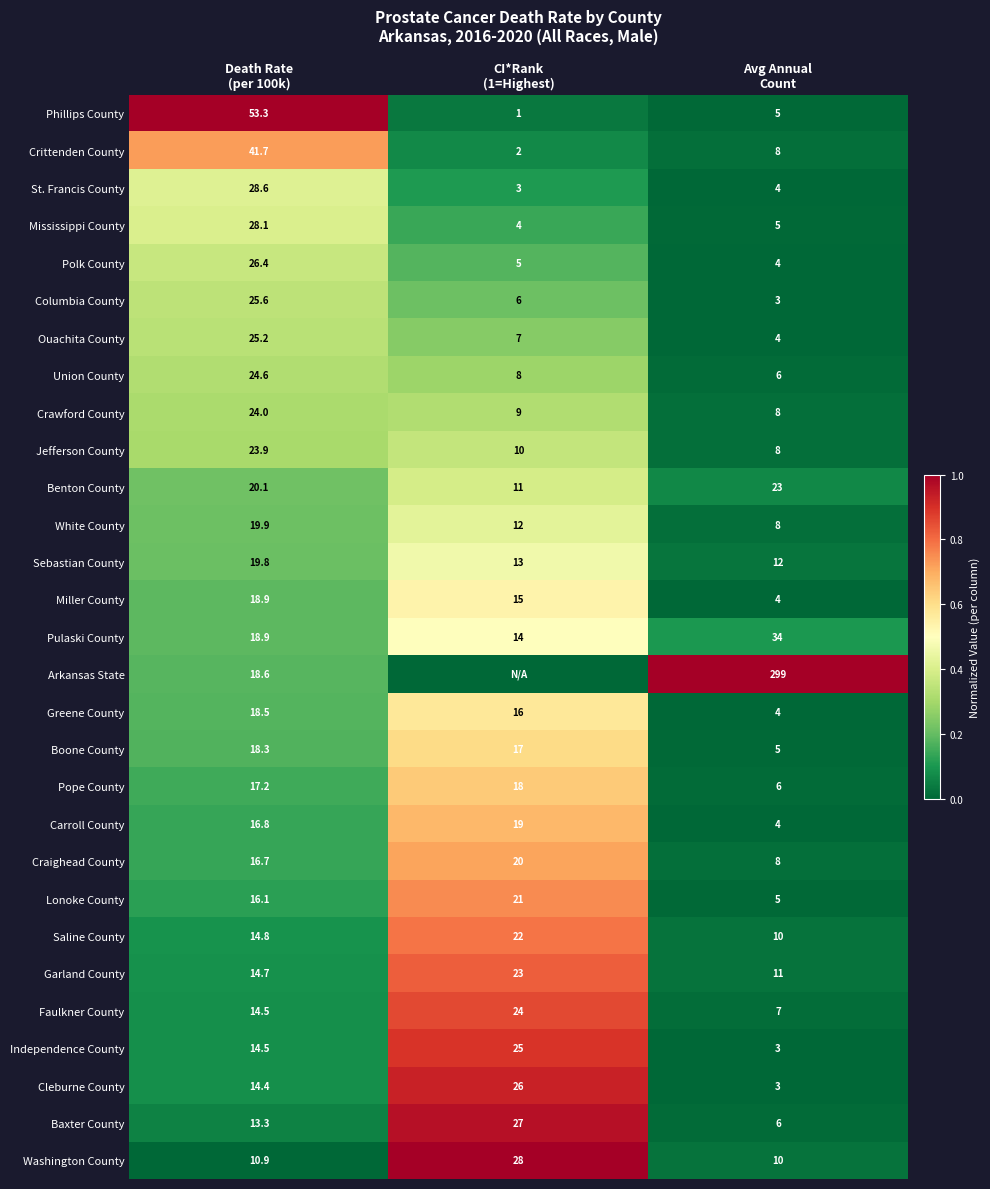

Which label corresponds to the smallest value in the chart?

Avg Annual
Count